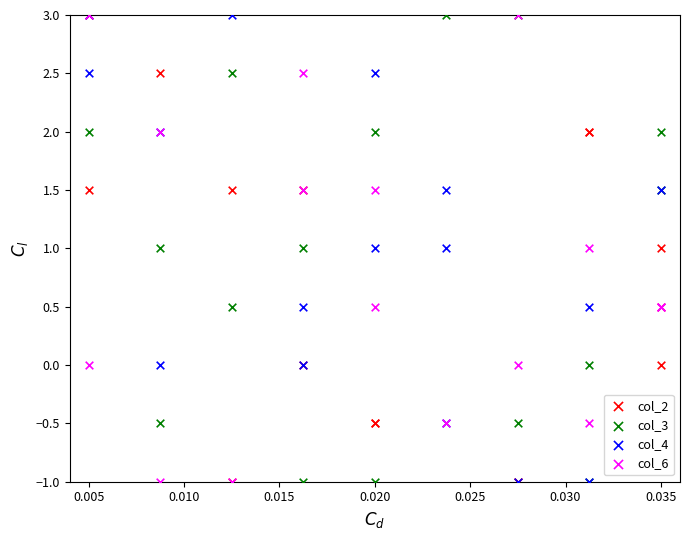

What are all the series names shown in the legend?

col_2, col_3, col_4, col_6